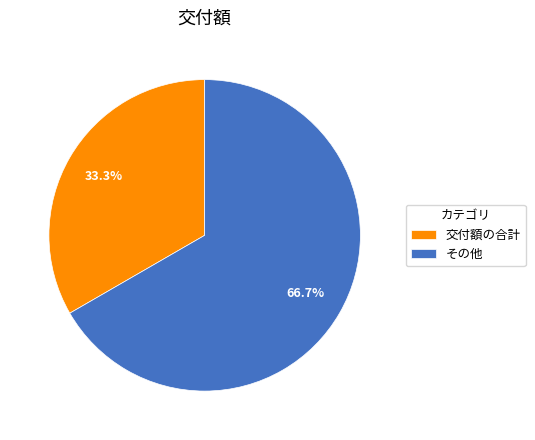

To the nearest percent, what is the average slice percentage?

50%